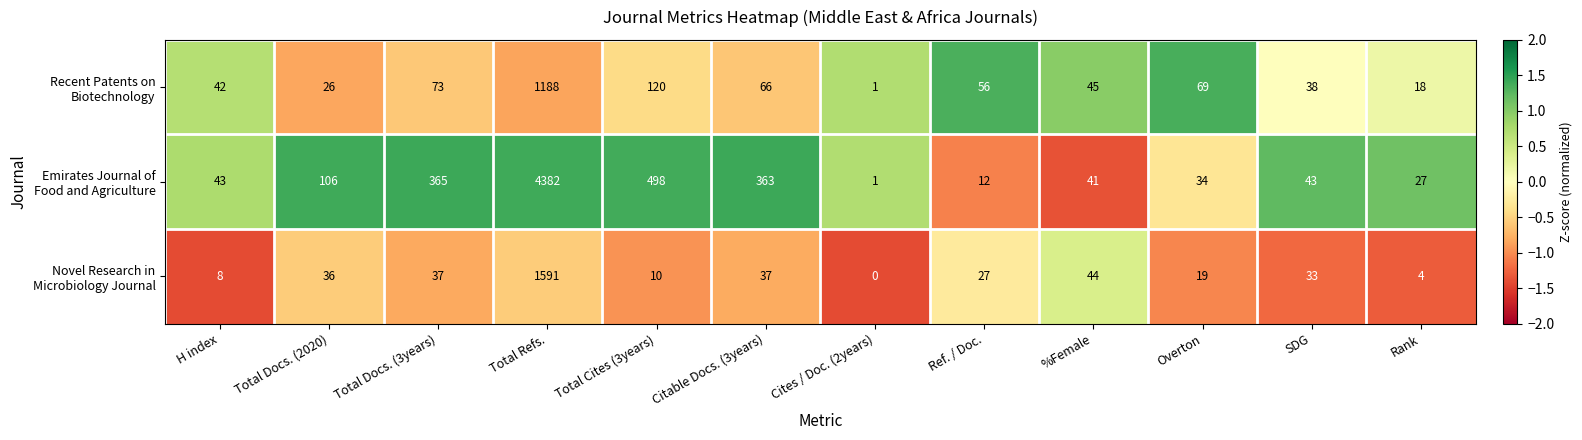

At which category is the sum across all series the highest?

Total Refs.